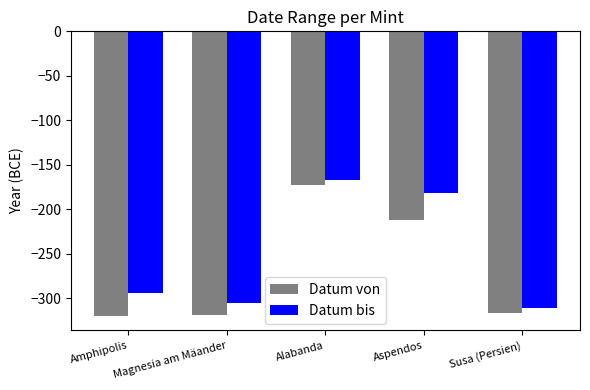

Are the bars horizontal?

No